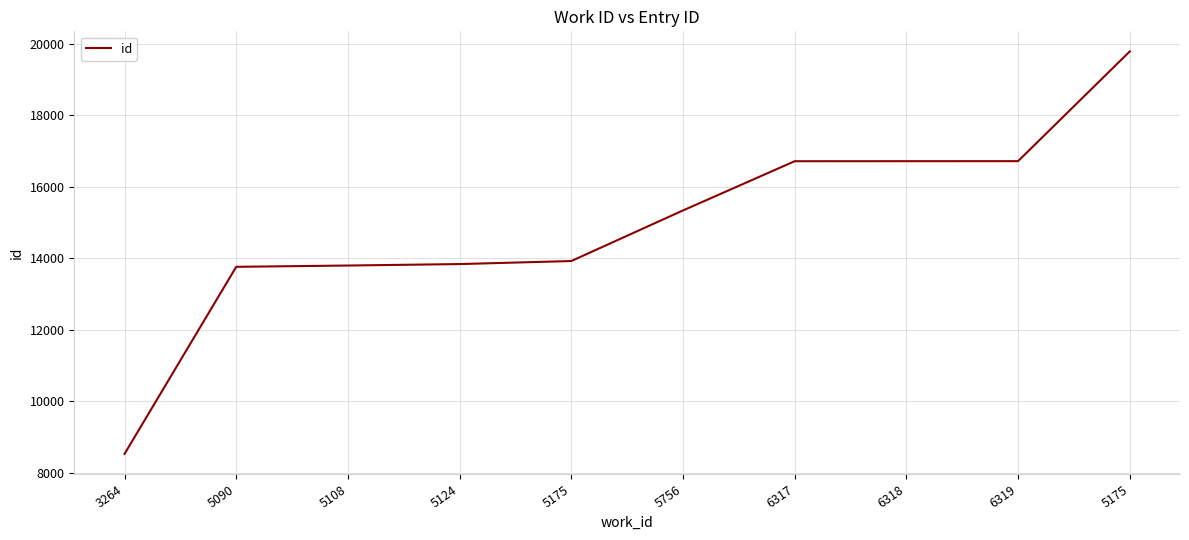

What is the change in value from 5175 to 5175?

+5867